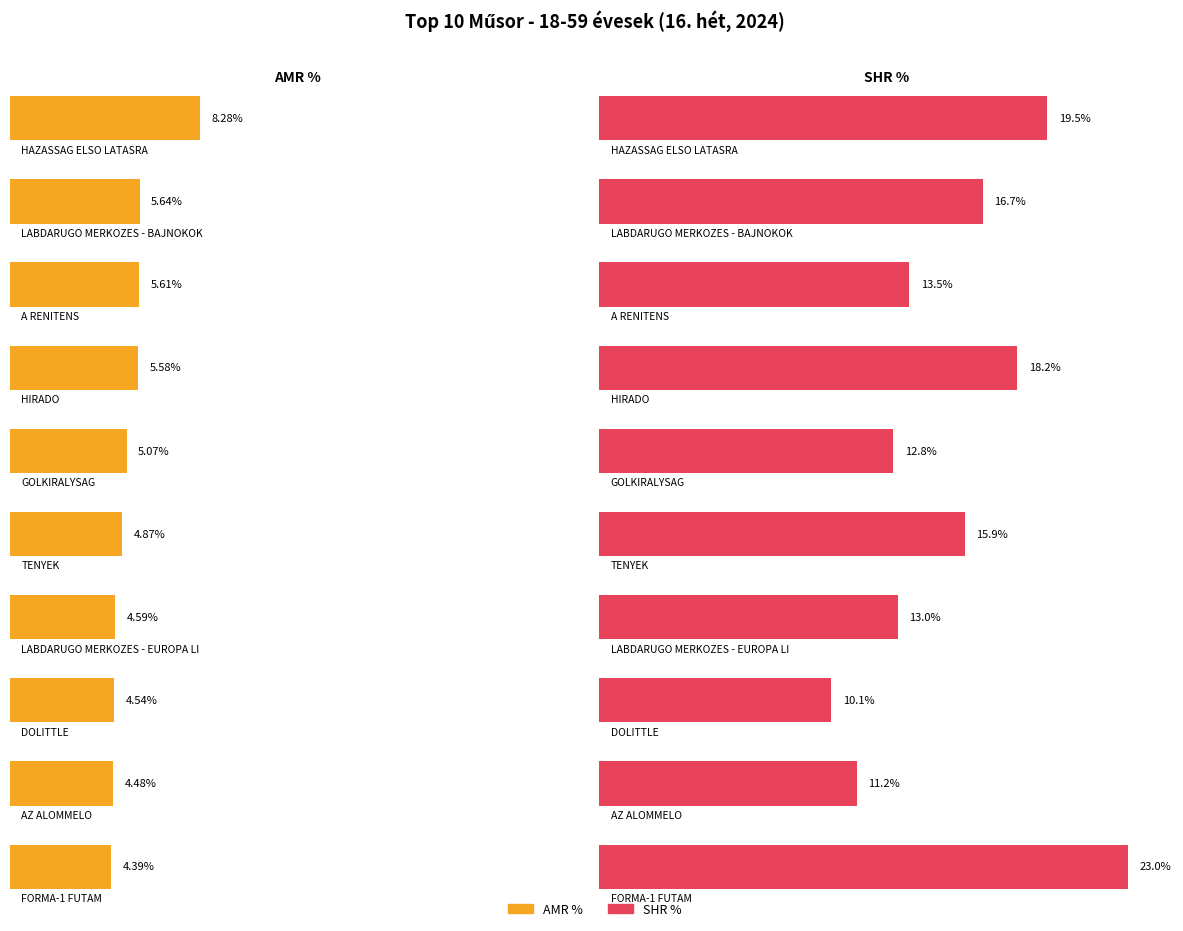

Is the value of SHR % at DOLITTLE greater than the value of AMR % at GOLKIRALYSAG?

Yes